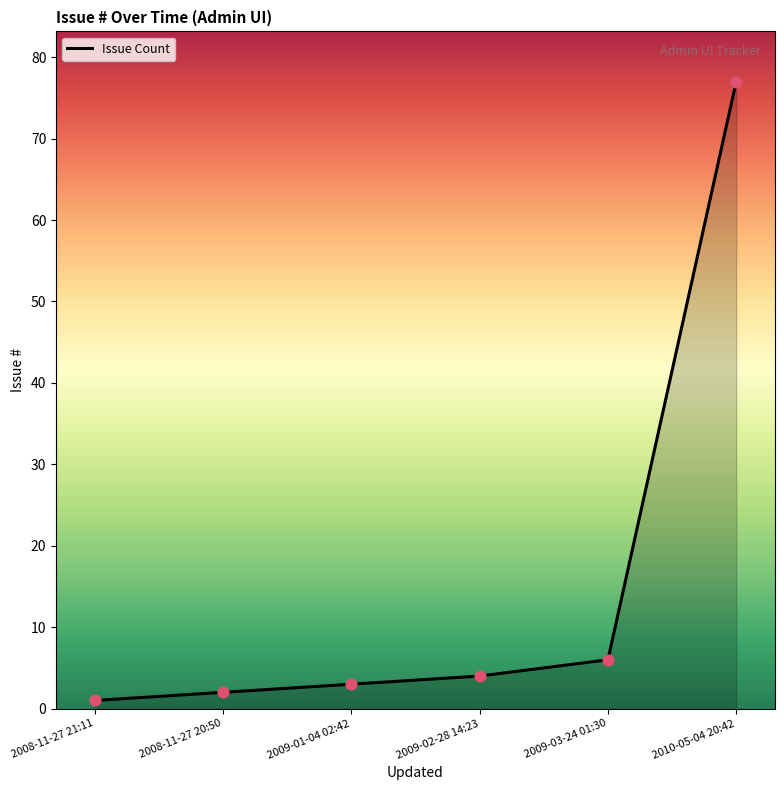

What is the change in value from 2008-11-27 20:50 to 2010-05-04 20:42?

+75